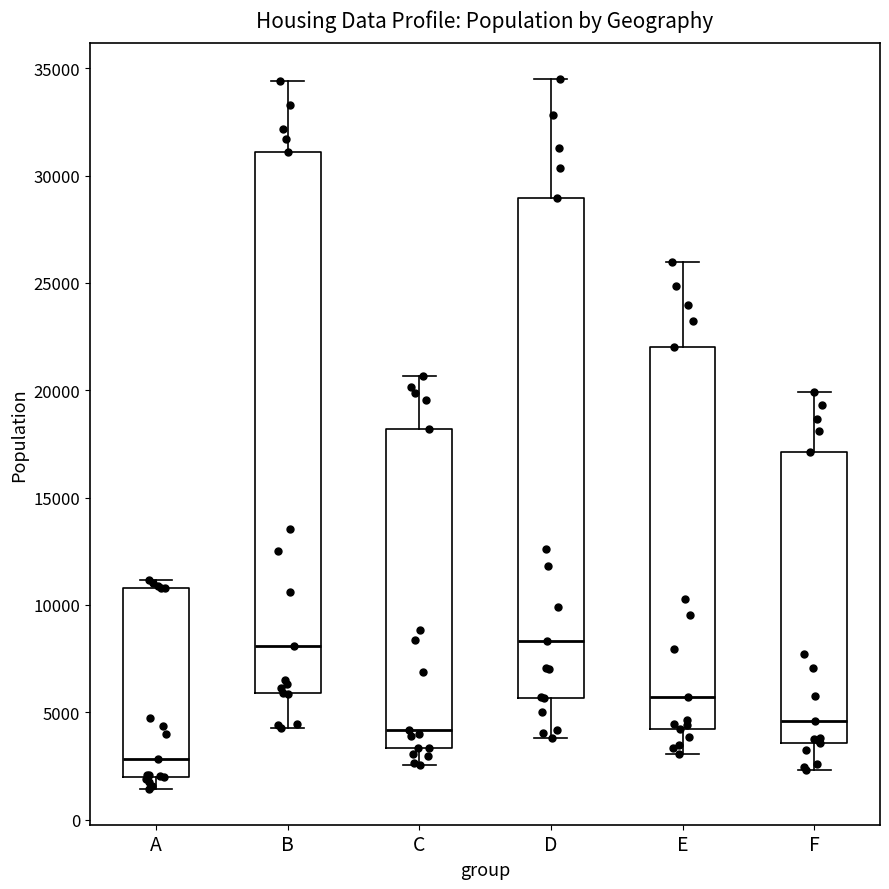

Which box is the tallest, from its lower edge to its upper edge?

B